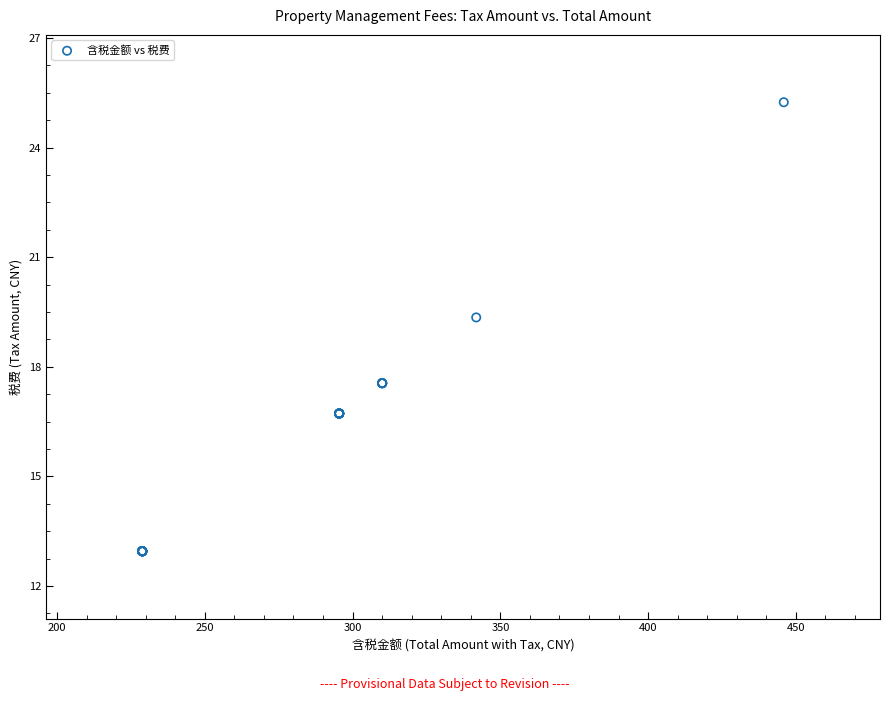

What Y value in the scatter plot is closest to 19?

19.4